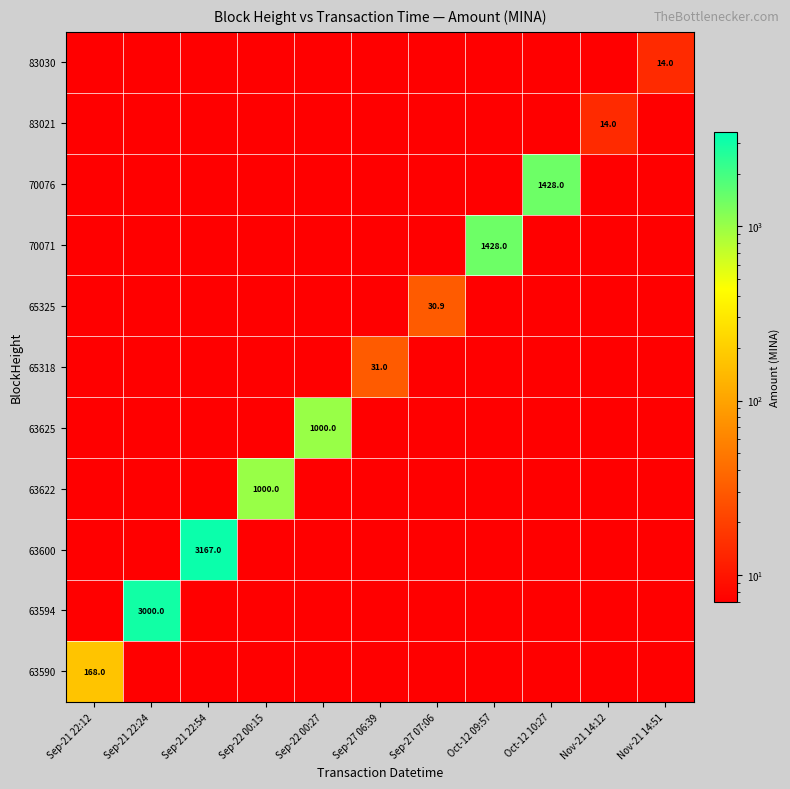

Which label corresponds to the largest value in the chart?

Sep-21 22:54